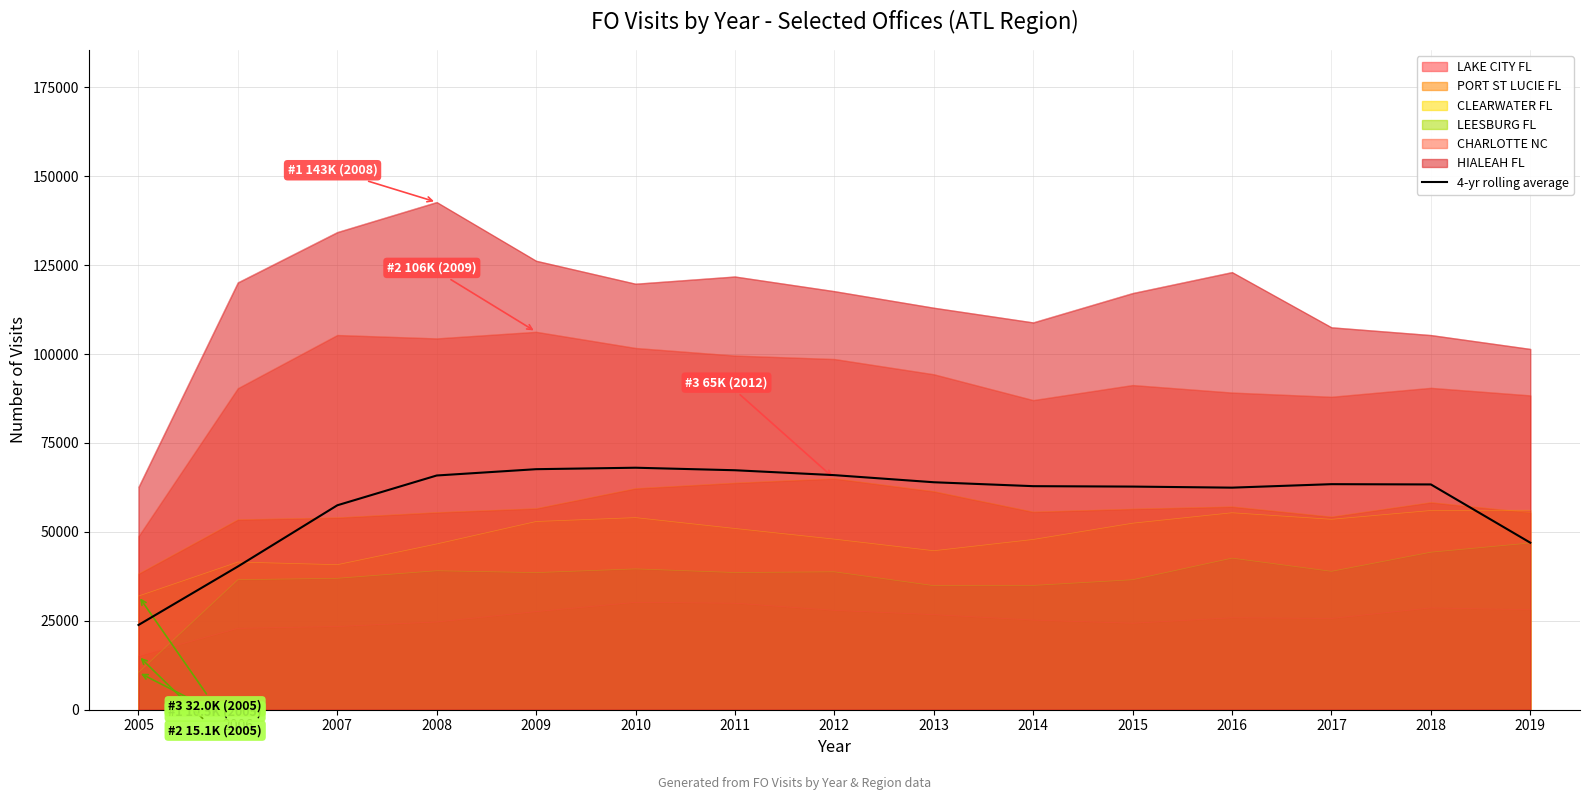

At which label does the data first exceed 63346?

2008